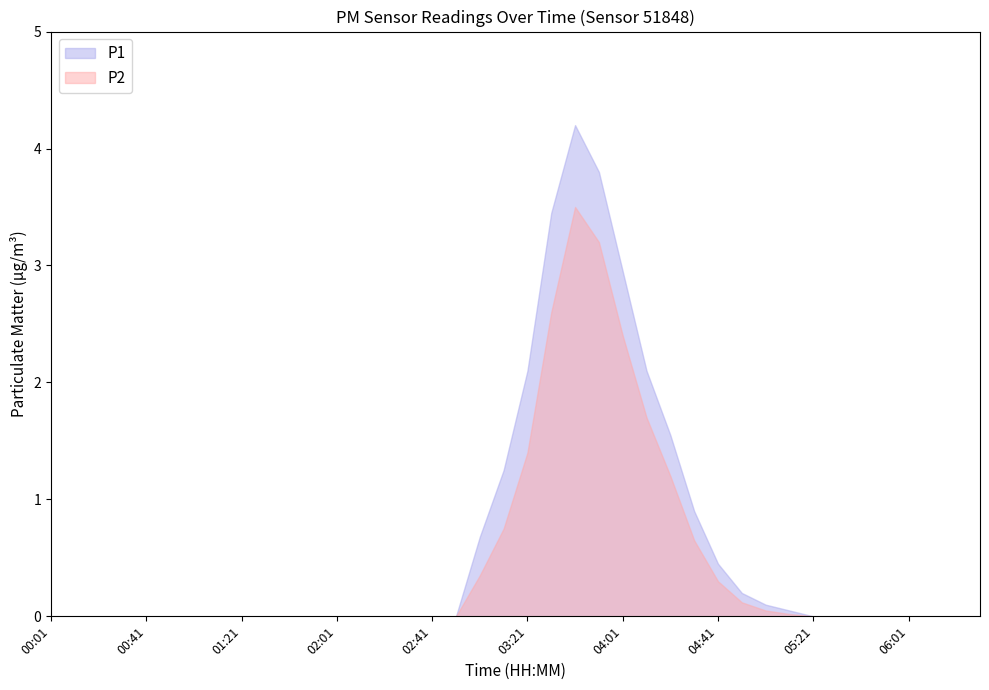

List the series in order of their overall mean, lowest first.

P2, P1